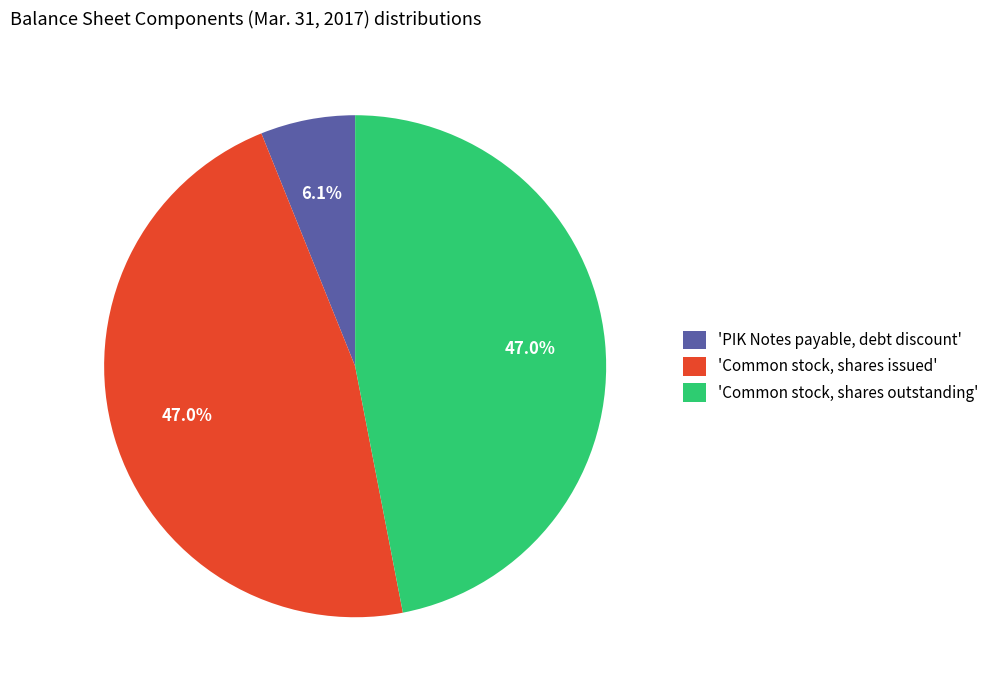

Which has a higher value, 'PIK Notes payable, debt discount' or 'Common stock, shares issued'?

'Common stock, shares issued'